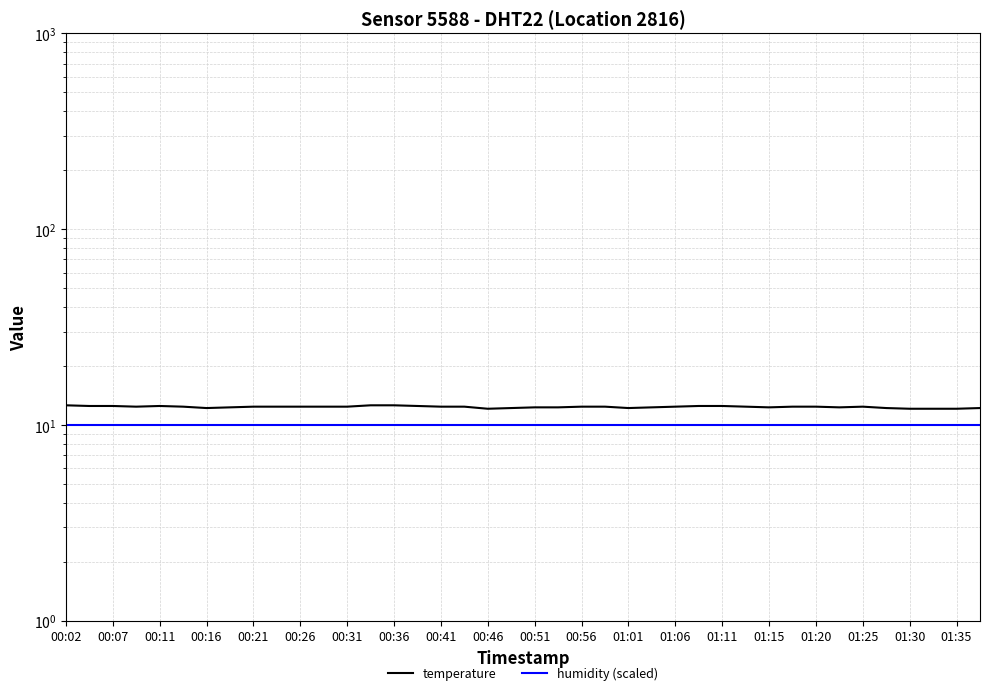

Reading left to right, what are all the values shown in this chart?

temperature: 12.6	12.5	12.5	12.4	12.5	12.4	12.2	12.3	12.4	12.4	12.4	12.4	12.4	12.6	12.6	12.5	12.4	12.4	12.1	12.2	12.3	12.3	12.4	12.4	12.2	12.3	12.4	12.5	12.5	12.4	12.3	12.4	12.4	12.3	12.4	12.2	12.1	12.1	12.1	12.2
humidity (scaled): 10.0	10.0	10.0	10.0	10.0	10.0	10.0	10.0	10.0	10.0	10.0	10.0	10.0	10.0	10.0	10.0	10.0	10.0	10.0	10.0	10.0	10.0	10.0	10.0	10.0	10.0	10.0	10.0	10.0	10.0	10.0	10.0	10.0	10.0	10.0	10.0	10.0	10.0	10.0	10.0